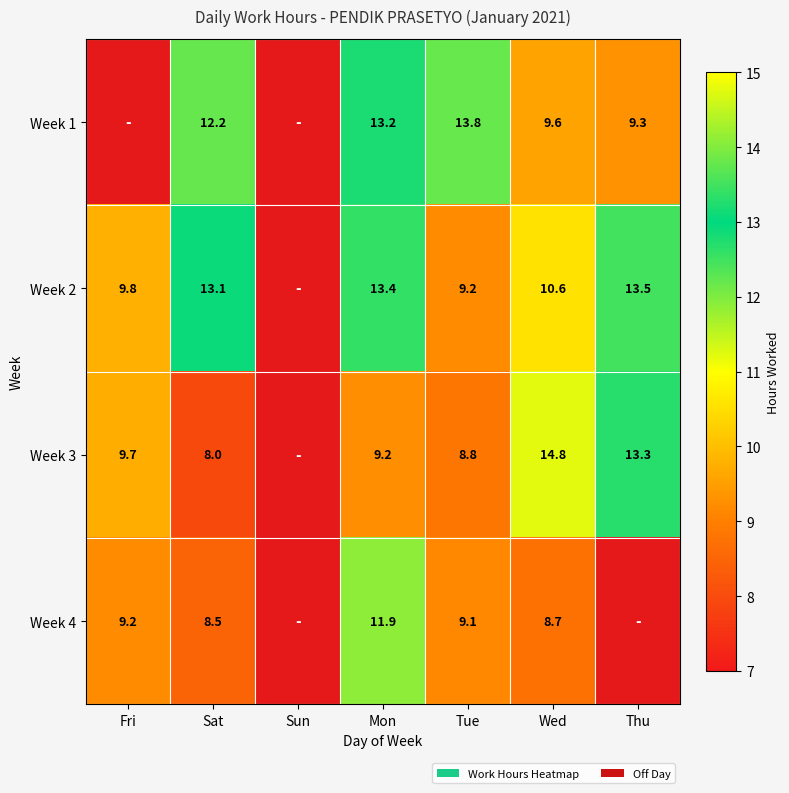

What is the sum of the Week 1 values at Mon and Wed?

22.8